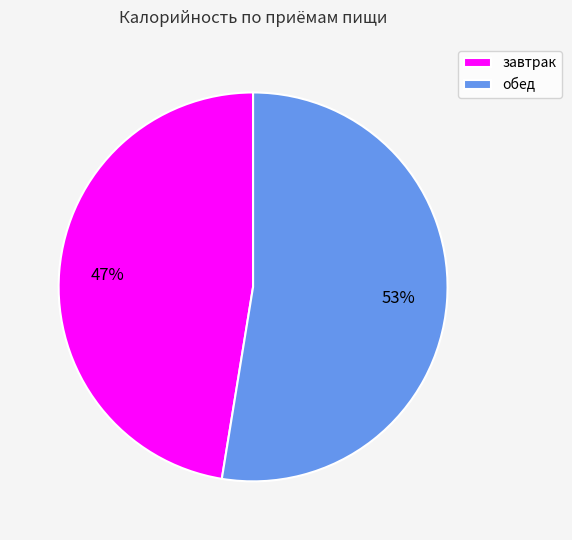

Is обед the majority of the pie?

Yes